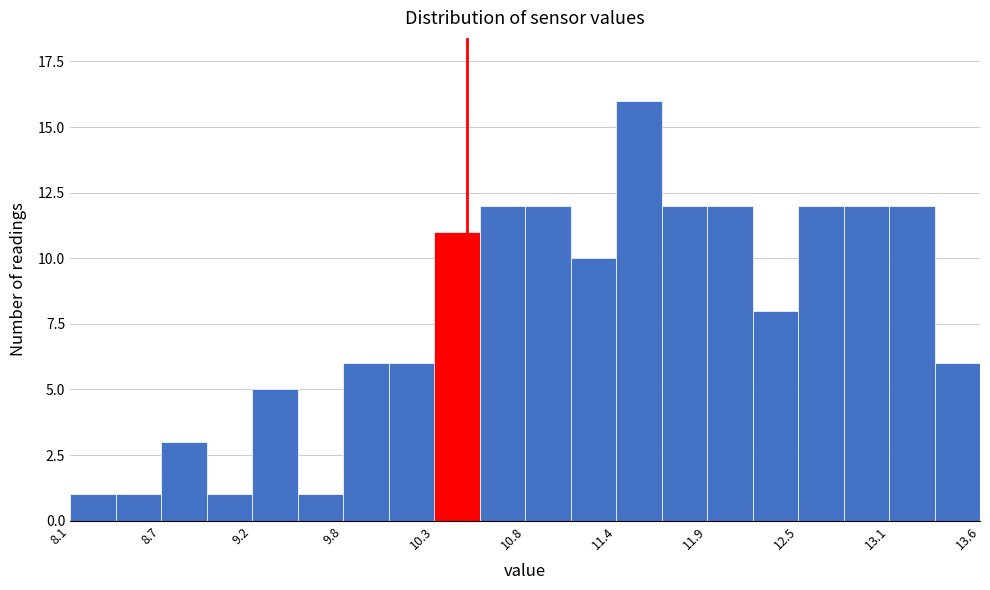

Around what value on the x-axis is the tallest bar? Give the approximate position of its centre, as read against the axis.

11.5